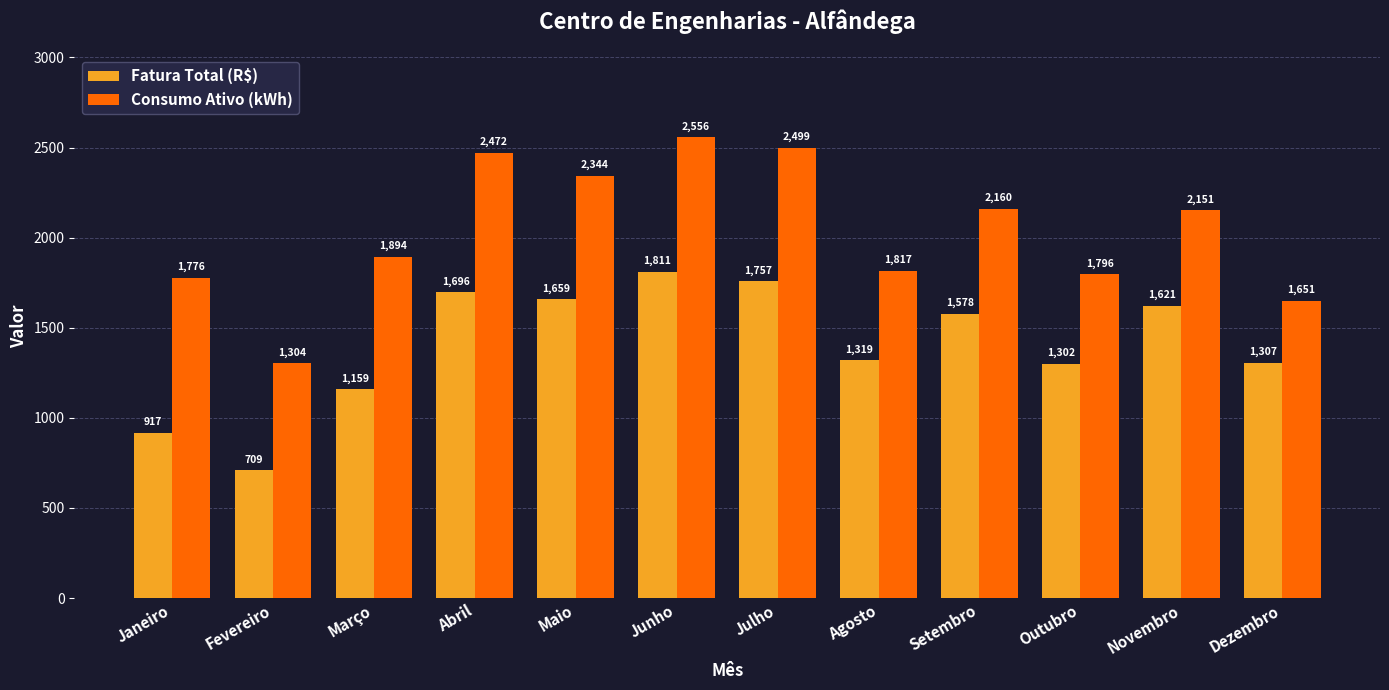

Which category has the highest value in the Consumo Ativo (kWh) series?

Junho